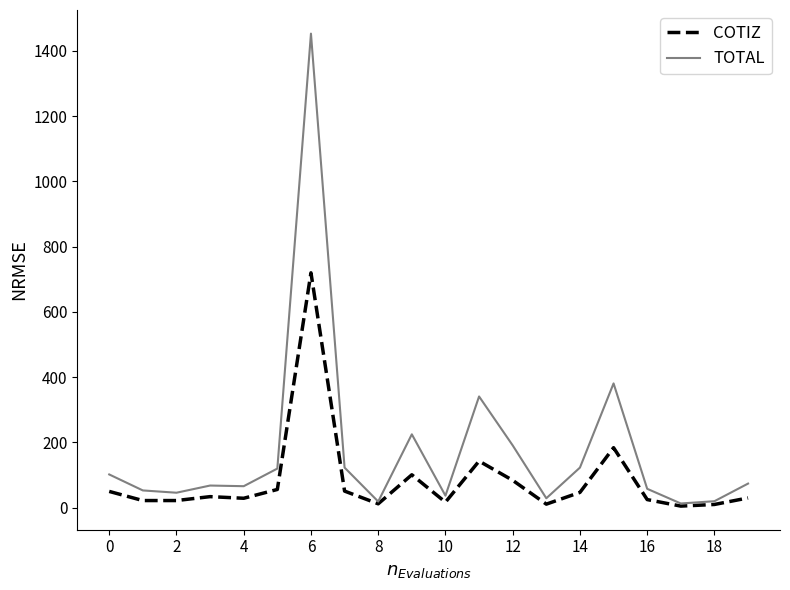

Which series has the largest total across all categories?

TOTAL